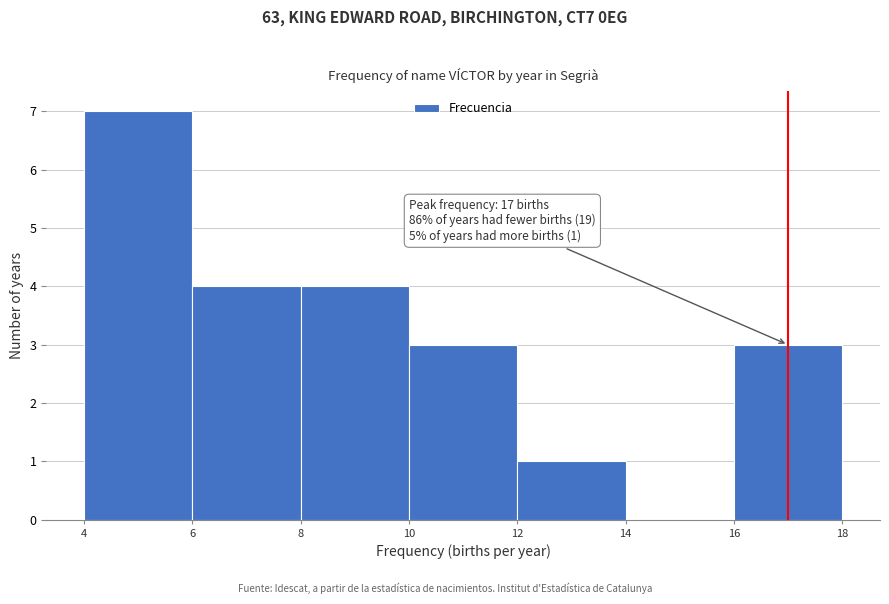

Which range on the x-axis has the tallest bar?

4 to 6